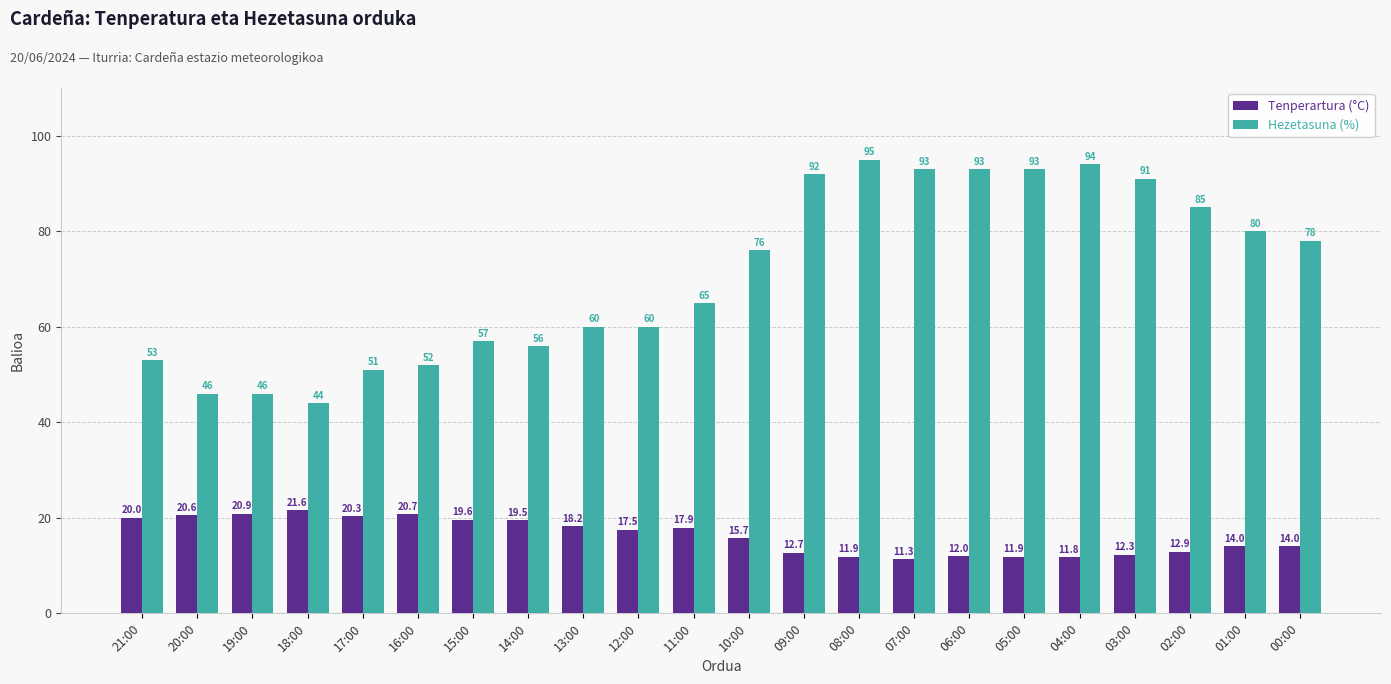

Does the chart contain stacked bars?

No